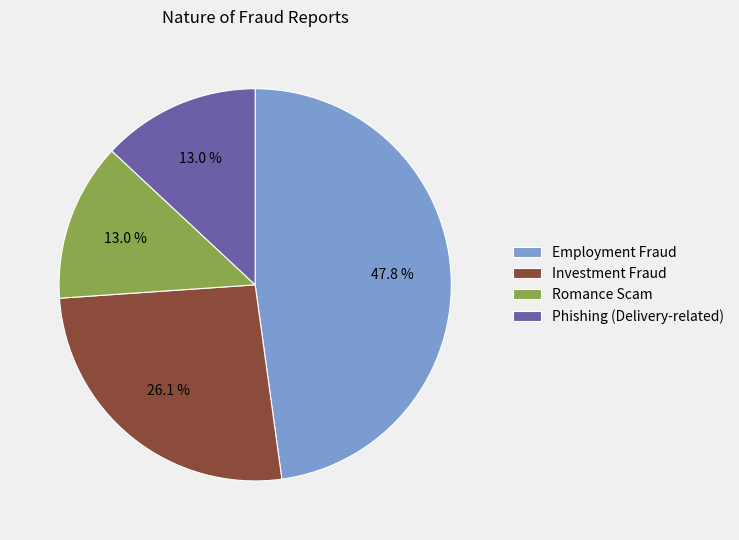

Is it true that Employment Fraud is 33% of the pie?

False